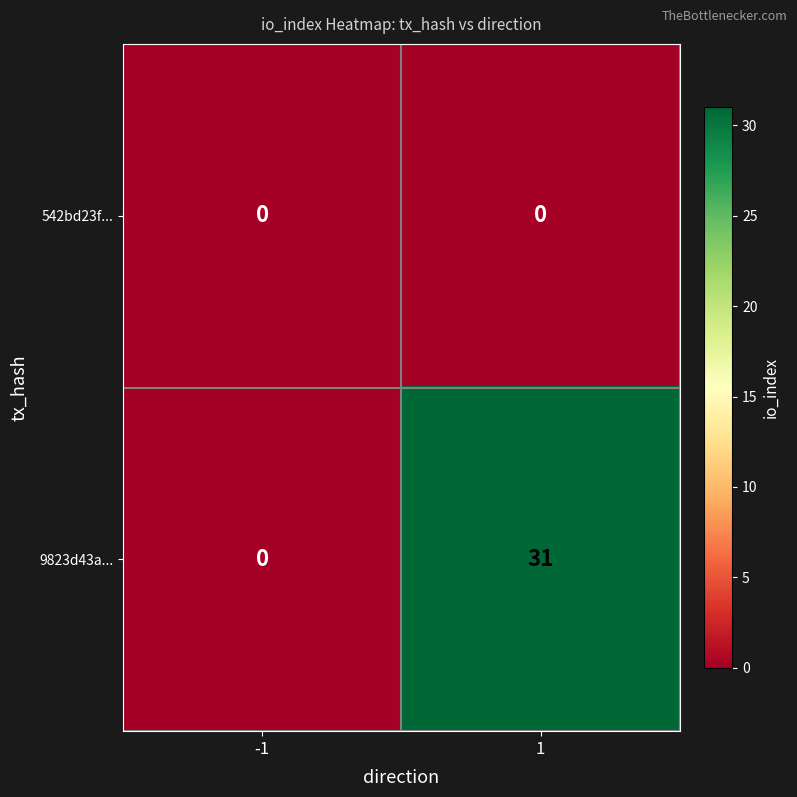

At 1, list the series in order from smallest to largest.

542bd23f..., 9823d43a...